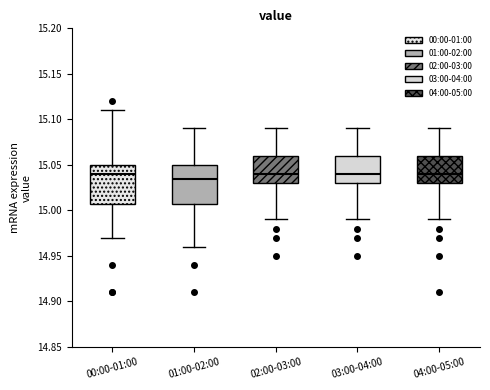

Where does the lower whisker of the box for 00:00-01:00 end on the y-axis? The values are not printed on the chart, so give them approximately, as read against the axis.

14.970